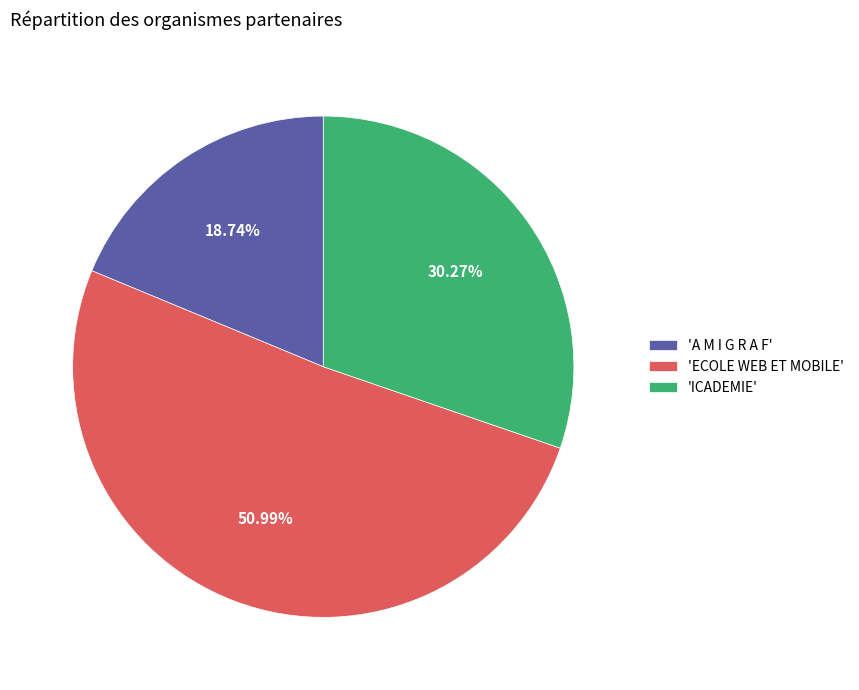

Which slice is the smallest?

'A M I G R A F'